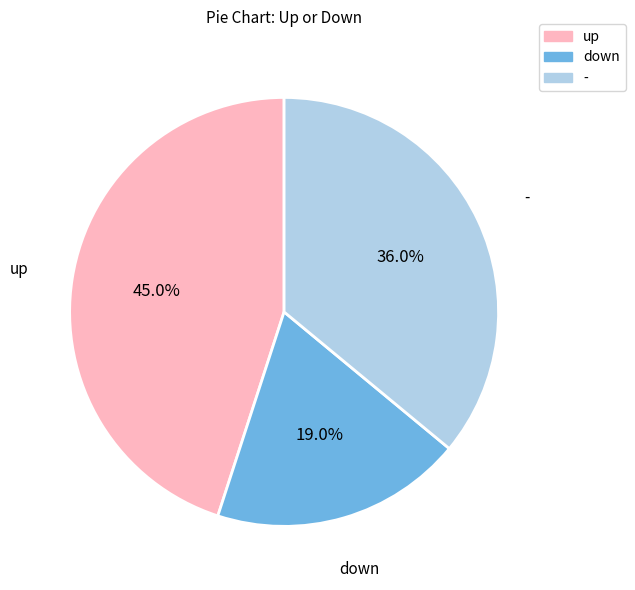

To the nearest percent, what percentage of the pie is up?

45%